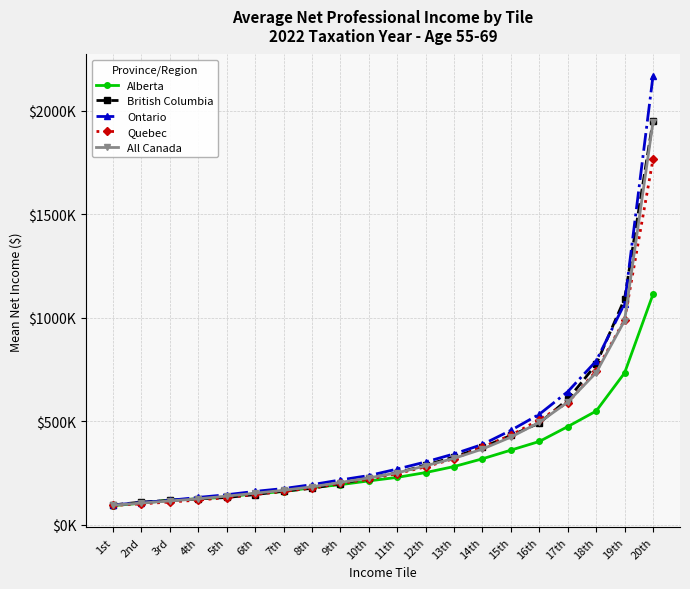

Where do Quebec and All Canada first cross each other?

13th and 14th